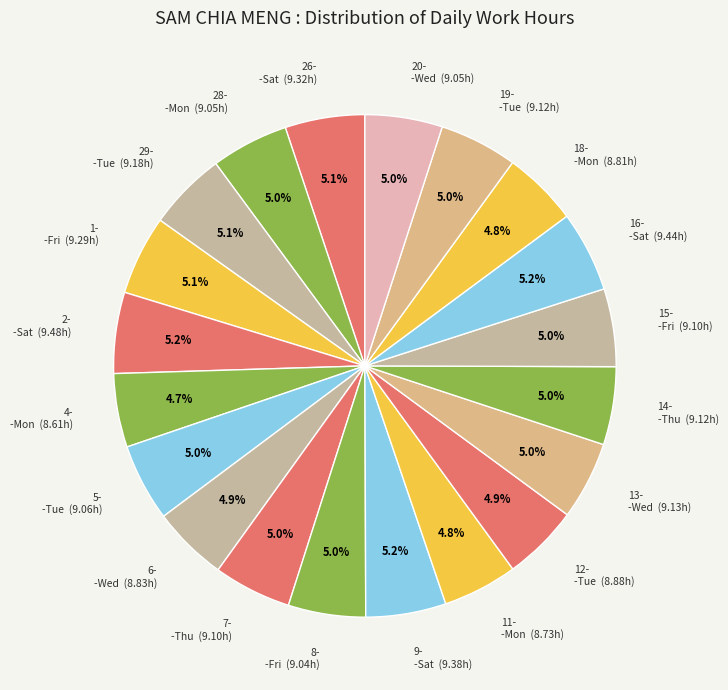

Does any single category account for the majority?

No